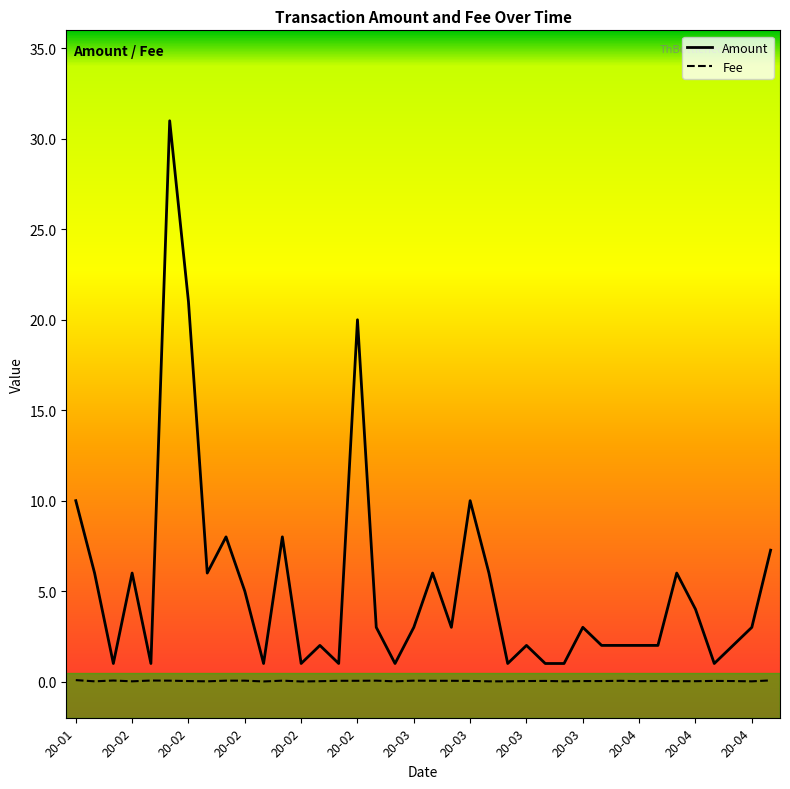

Which series has the largest total across all categories?

Amount